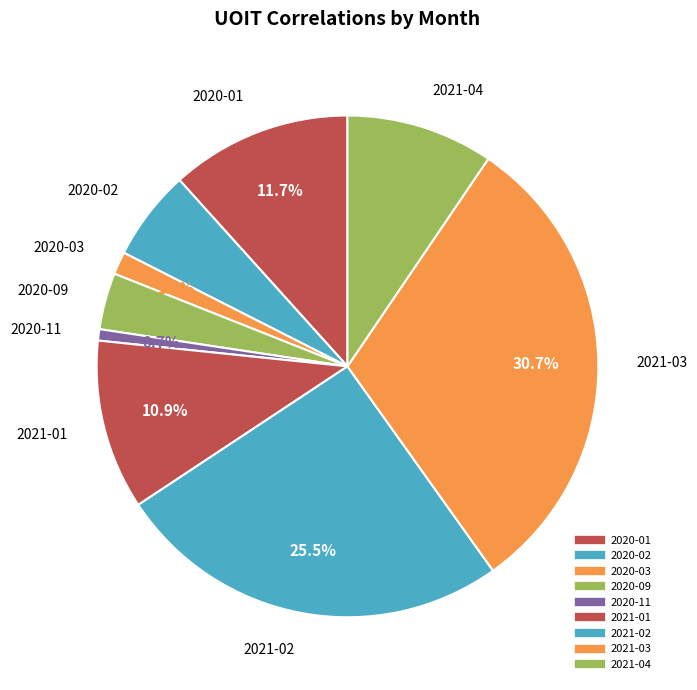

Does 2020-03 account for over 50% of the chart?

No